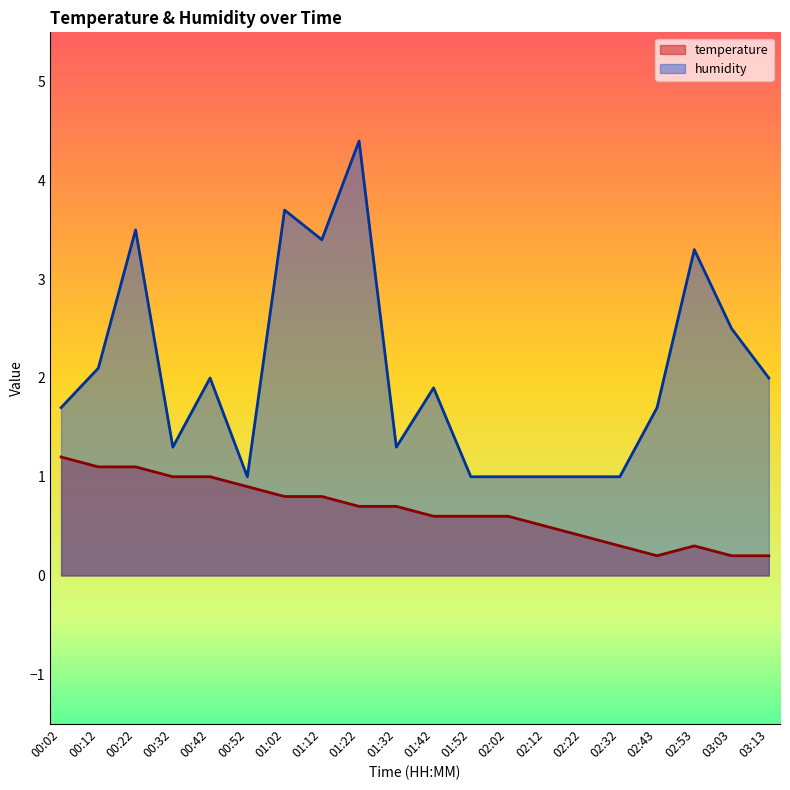

True or false: temperature and humidity intersect in this chart.

False